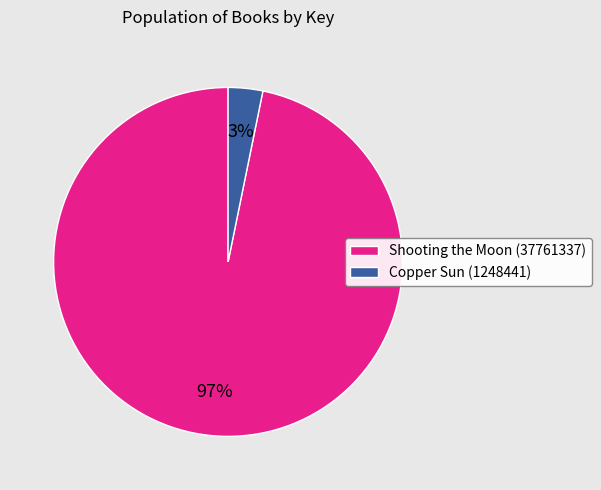

Is the sum of Shooting the Moon (37761337) and Copper Sun (1248441) greater than half?

Yes